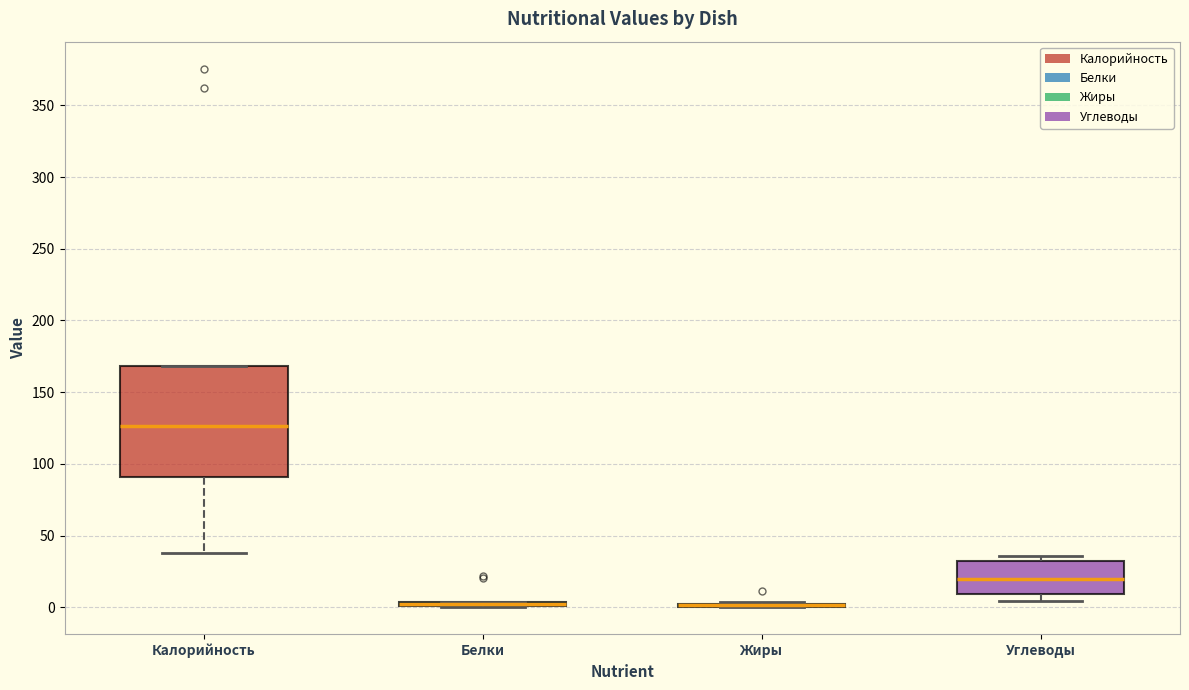

Comparing the boxes themselves (not the whiskers), which one is the tallest?

Калорийность